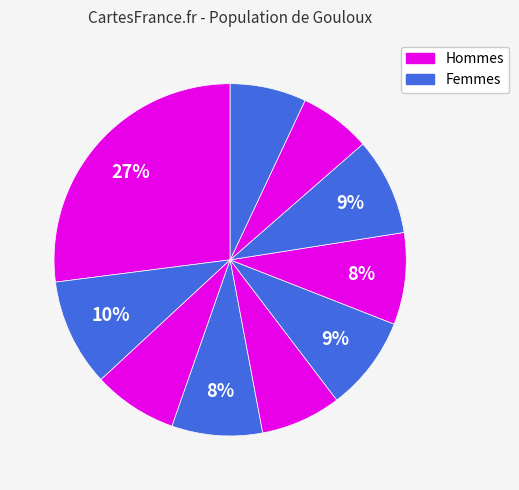

How many segments does this pie chart have?

10